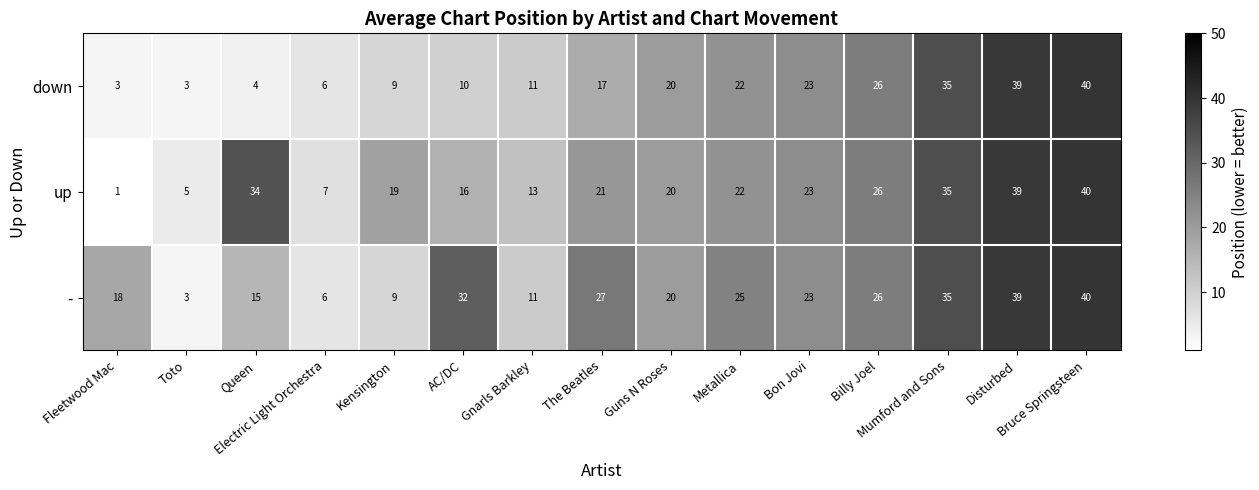

How many categories are shown in the chart?

15